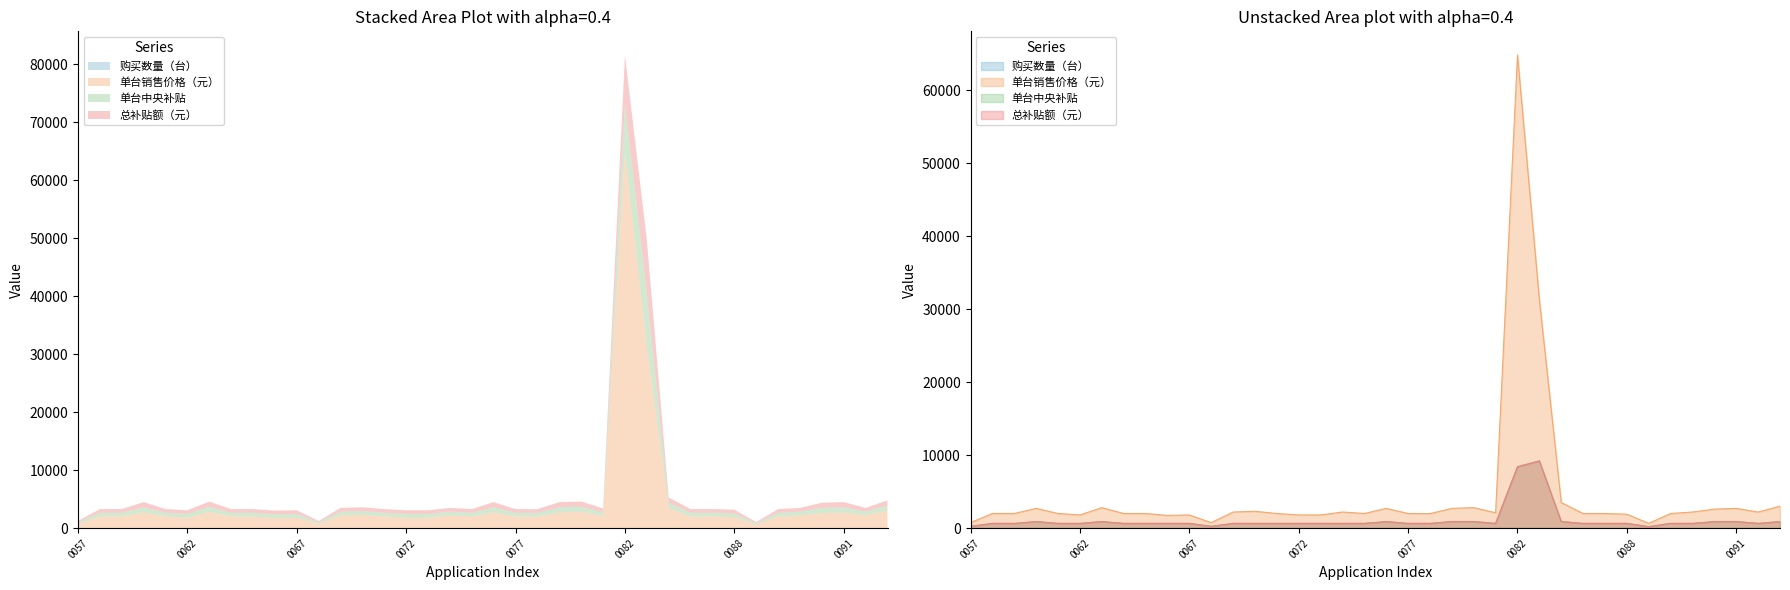

Where does the 单台中央补贴 series first go above 640?

5117231125000060